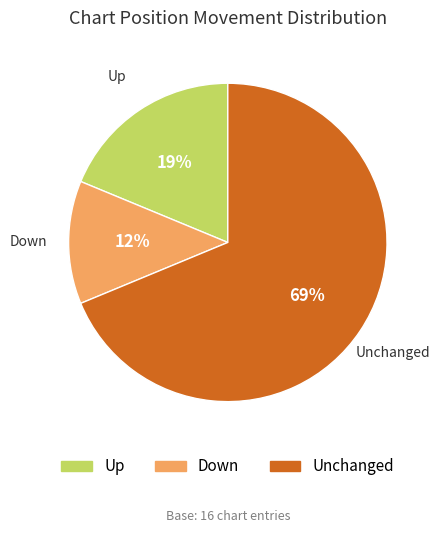

Is there a majority slice in this chart?

Yes